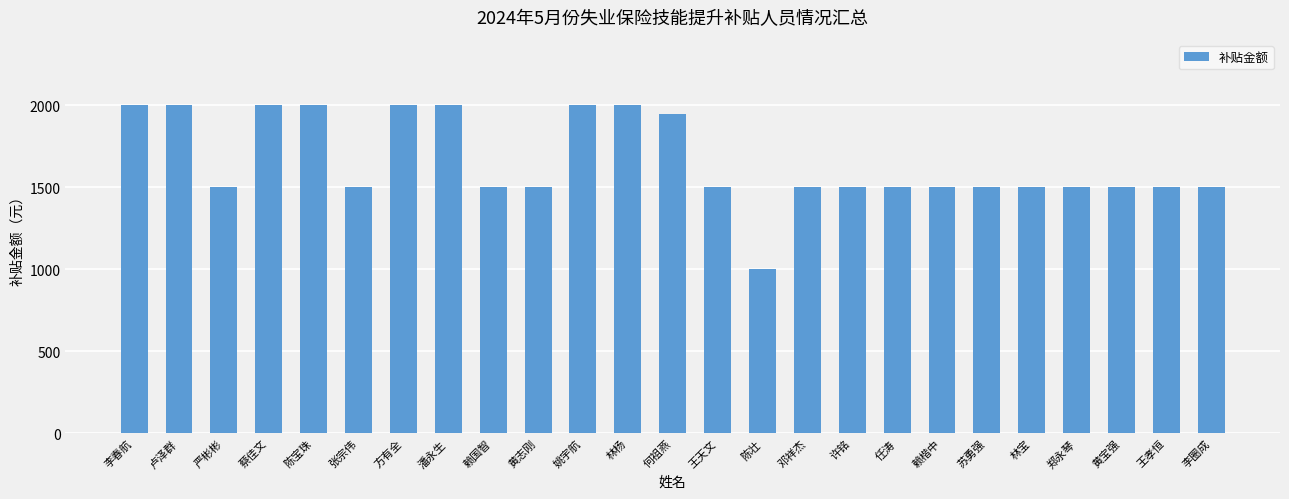

Reading left to right, list all the values displayed in this chart.

李春航=2000	卢泽群=2000	严彬彬=1500	蔡佳文=2000	陈宝珠=2000	张宗伟=1500	方有全=2000	潘永生=2000	赖国智=1500	黄志刚=1500	姚宇航=2000	林杨=2000	何祖燕=1950	王天文=1500	陈壮=1000	邓祥杰=1500	许铭=1500	任涛=1500	赖楷中=1500	苏勇强=1500	林宝=1500	郑永琴=1500	黄宝强=1500	王孝恒=1500	李圈成=1500